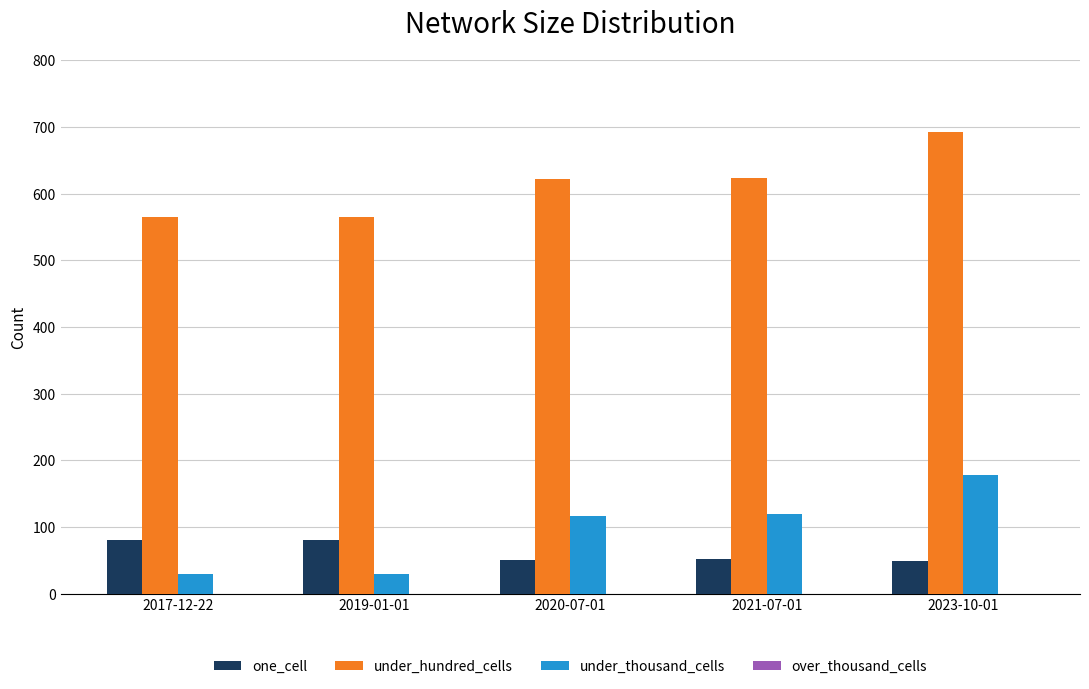

What is the total value across all series at 2021-07-01?

794